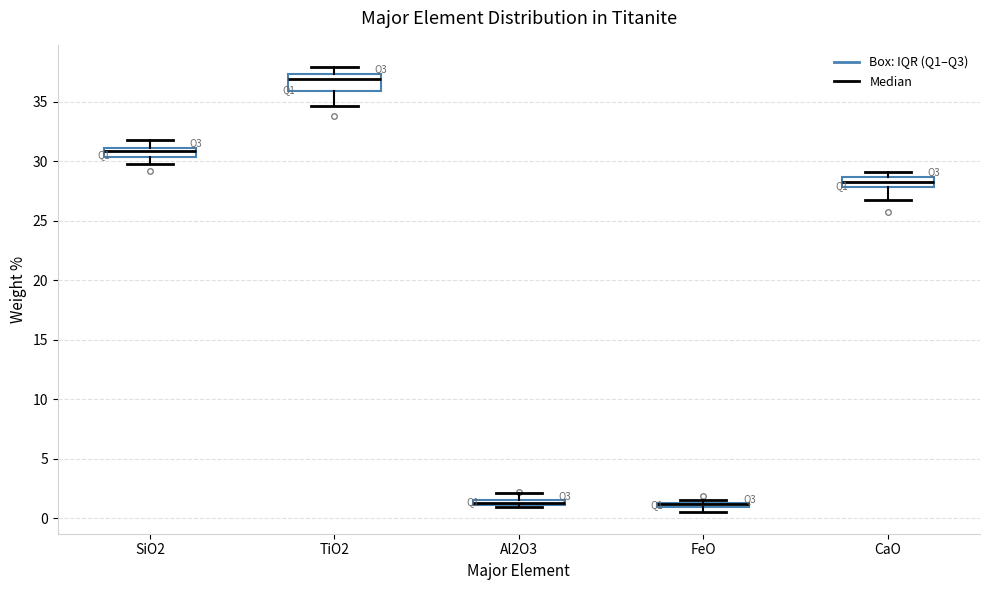

Where is the lower edge of the box for CaO on the y-axis? The values are not printed on the chart, so give them approximately, as read against the axis.

28.0